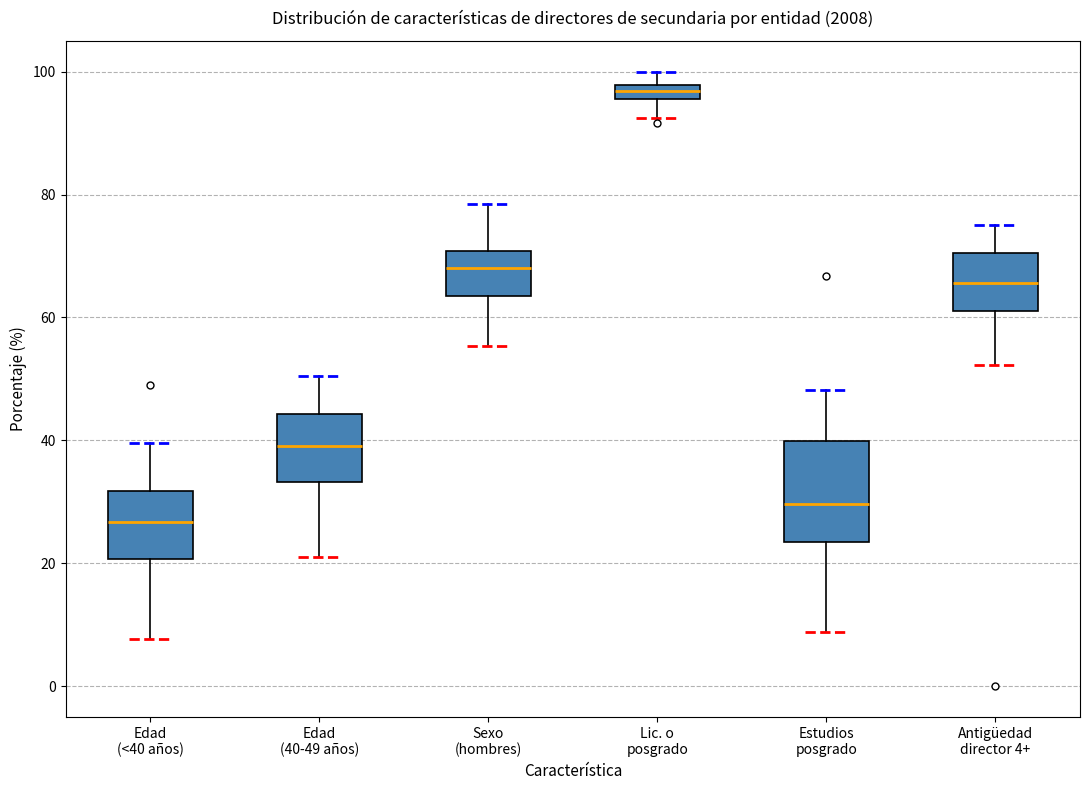

Where does the median line of the box for Sexo (hombres) sit on the y-axis? The values are not printed on the chart, so give them approximately, as read against the axis.

68